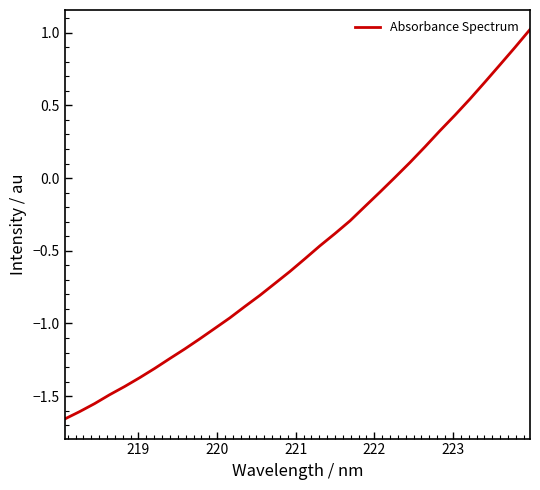

What is the difference between the maximum and minimum values?

2.7